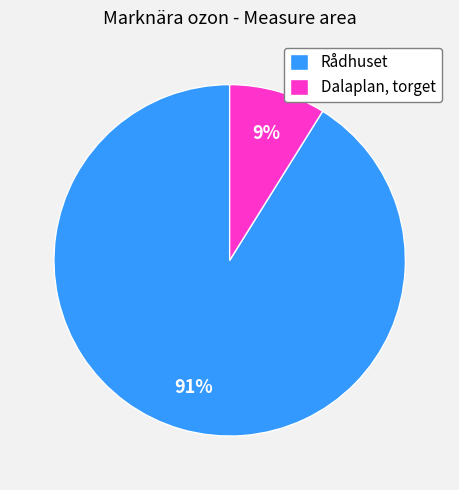

Does Rådhuset represent more than half of the total?

Yes